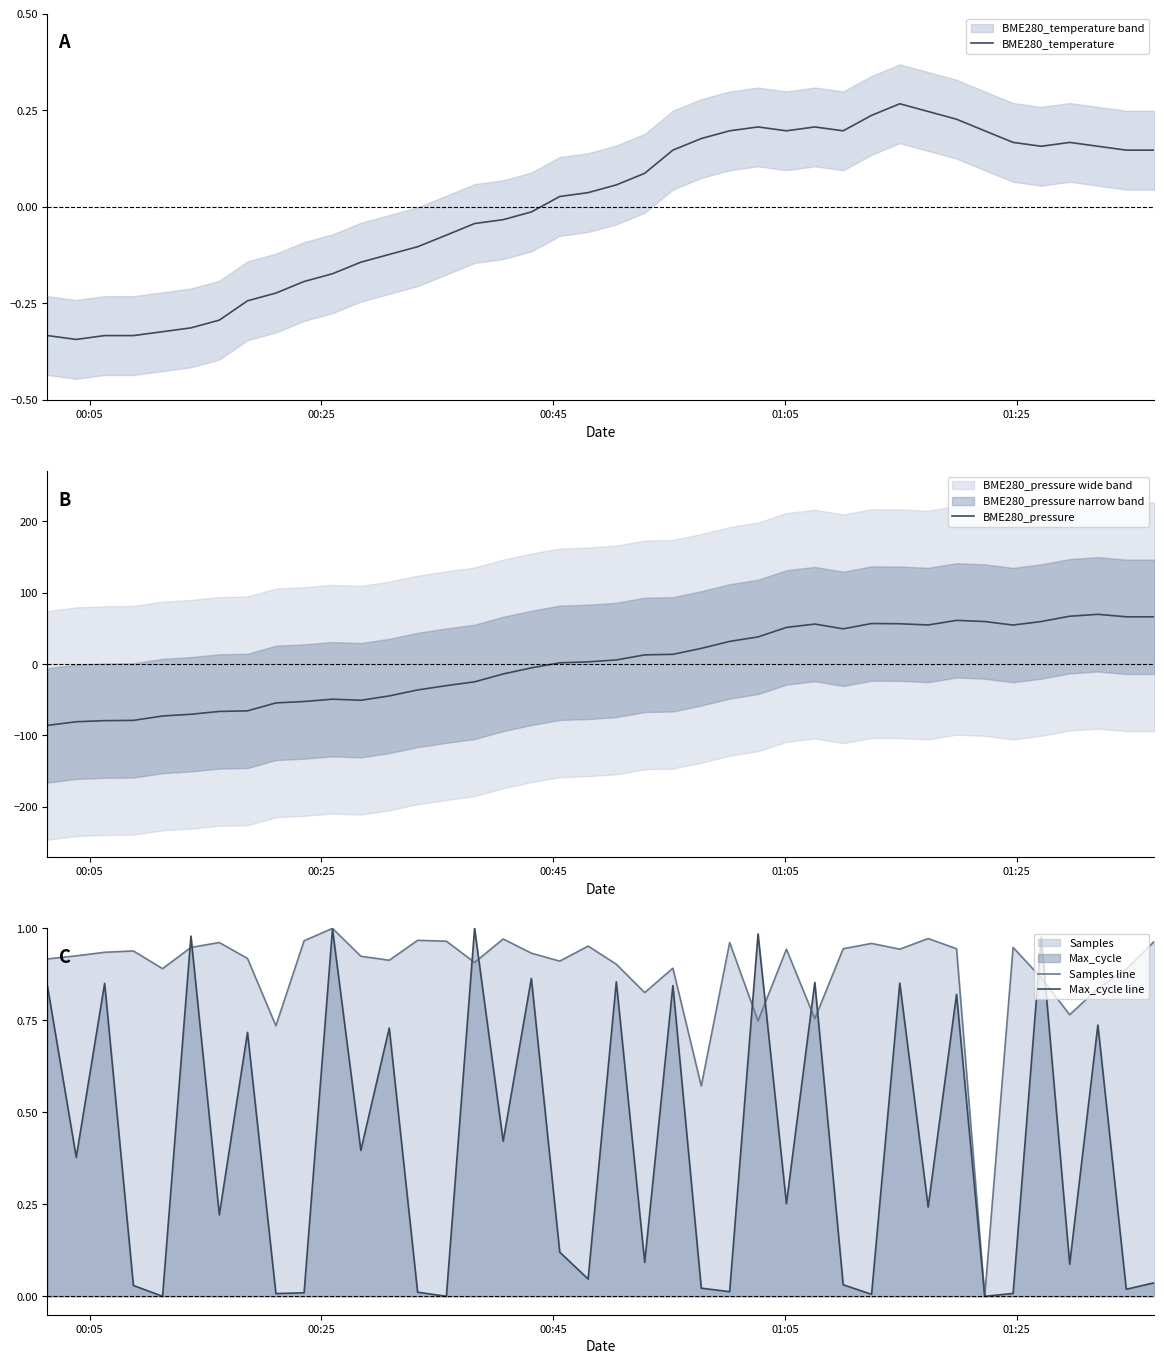

What is the sum of all Max_cycle line values?

16.4